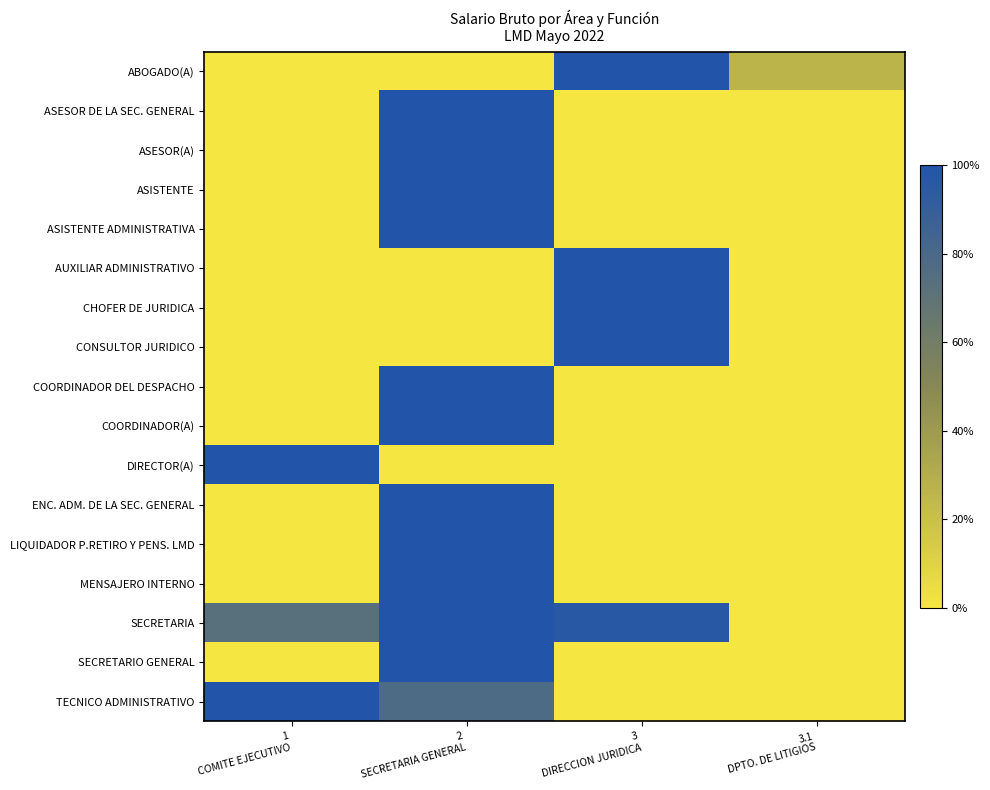

What is the maximum value shown in the chart?

1.0